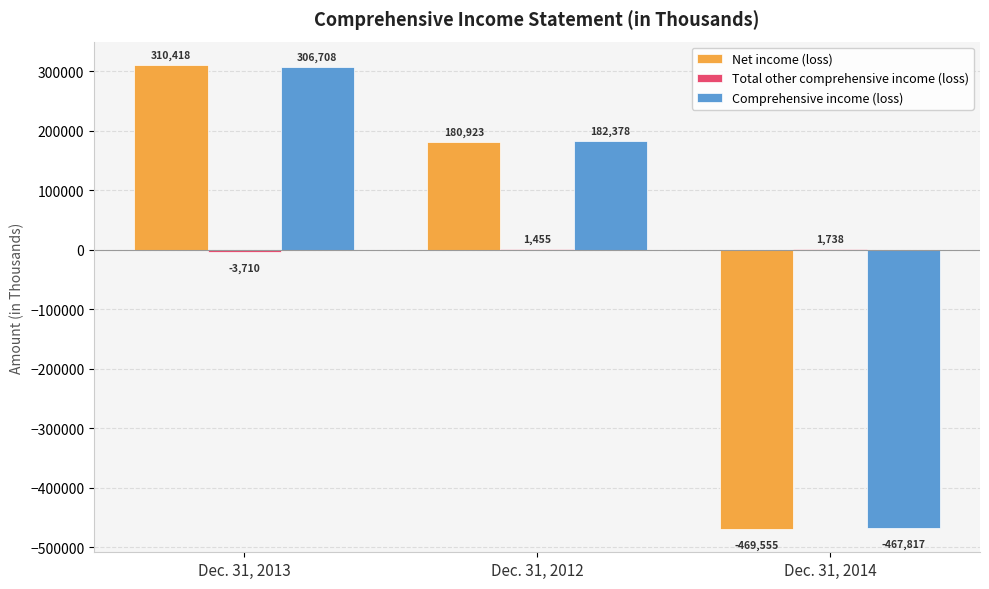

Is it true that Comprehensive income (loss) equals 486775 at Dec. 31, 2013?

False